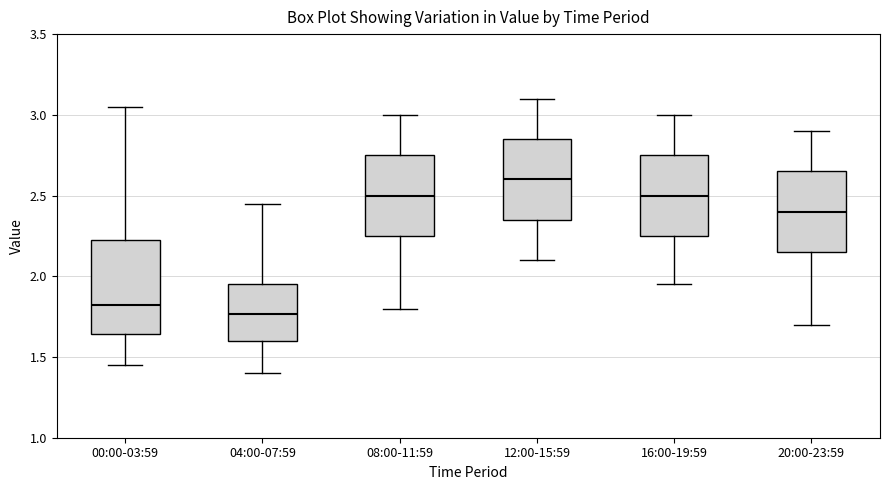

Reading left to right, read every box against the y-axis: the position of its median line, the range the box covers, and the ends of its whiskers. The values are not printed on the chart, so give them approximately, as read against the axis.

00:00-03:59: median 1.85, box 1.65 to 2.25, whiskers 1.45 to 3.05
04:00-07:59: median 1.75, box 1.60 to 1.95, whiskers 1.40 to 2.45
08:00-11:59: median 2.50, box 2.25 to 2.75, whiskers 1.80 to 3.00
12:00-15:59: median 2.60, box 2.35 to 2.85, whiskers 2.10 to 3.10
16:00-19:59: median 2.50, box 2.25 to 2.75, whiskers 1.95 to 3.00
20:00-23:59: median 2.40, box 2.15 to 2.65, whiskers 1.70 to 2.90